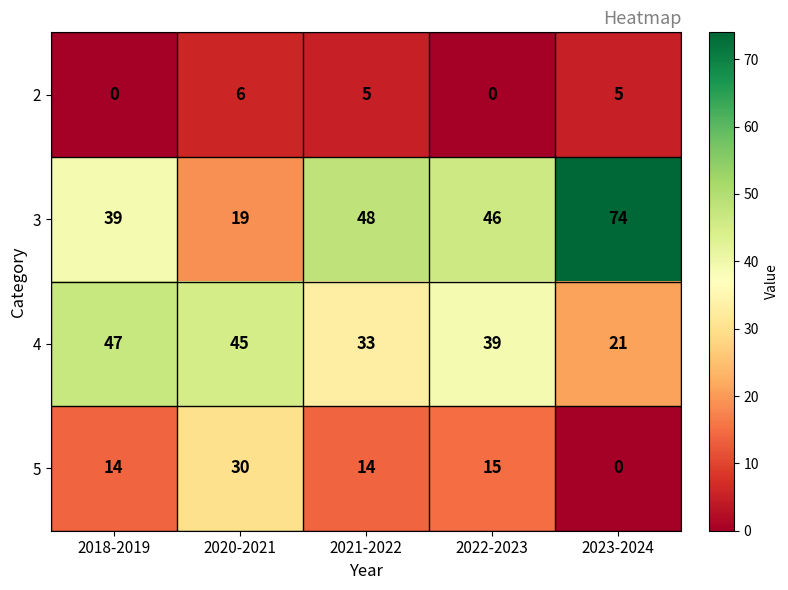

Reading left to right, what are all the values shown in this chart?

2: 0	6	5	0	5
3: 39	19	48	46	74
4: 47	45	33	39	21
5: 14	30	14	15	0